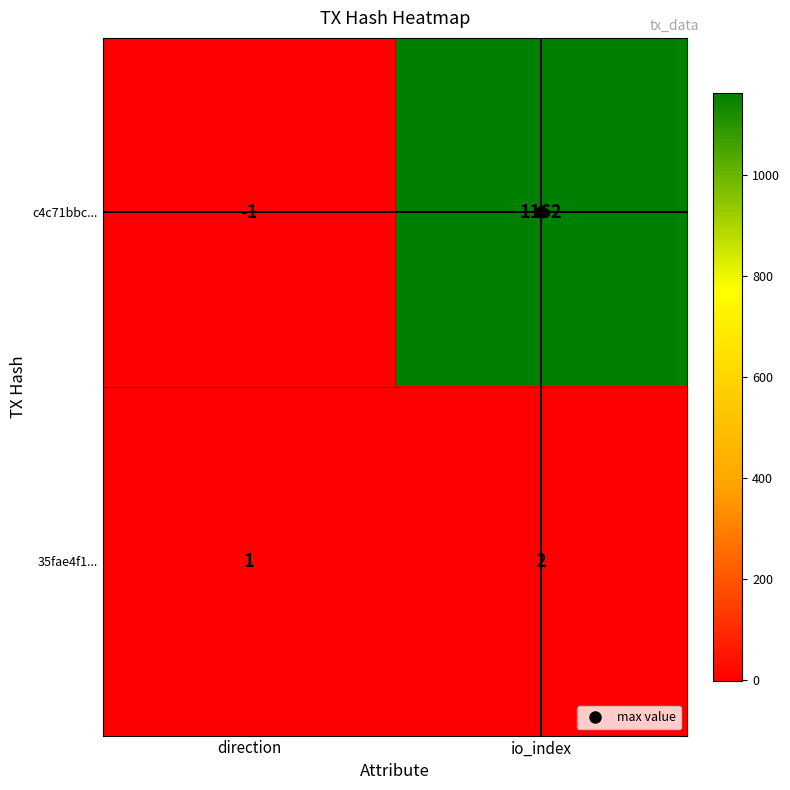

What is the sum of all c4c71bbc... values?

1161